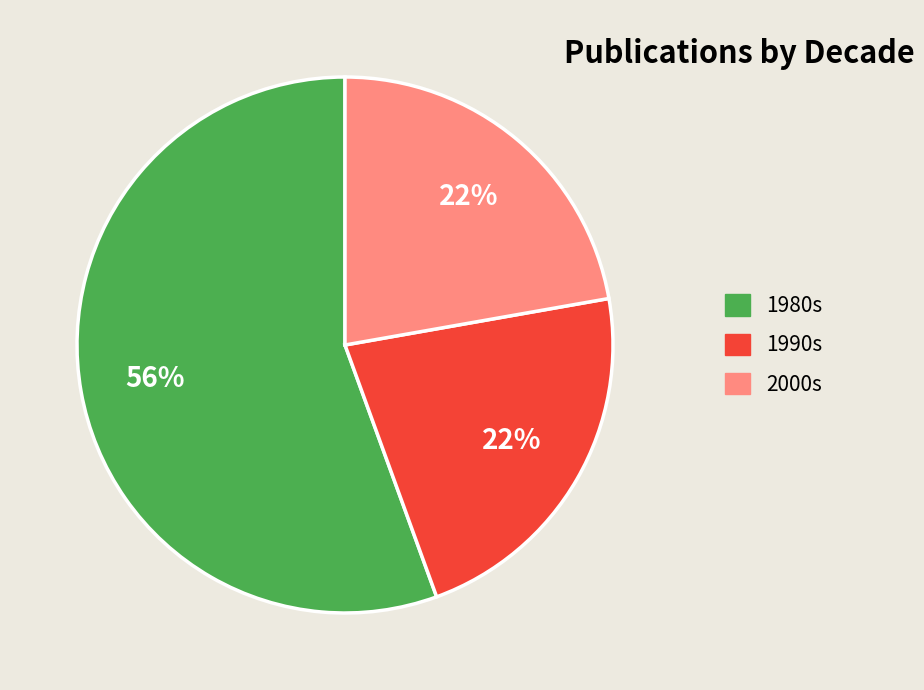

Does 1980s represent more than half of the total?

Yes